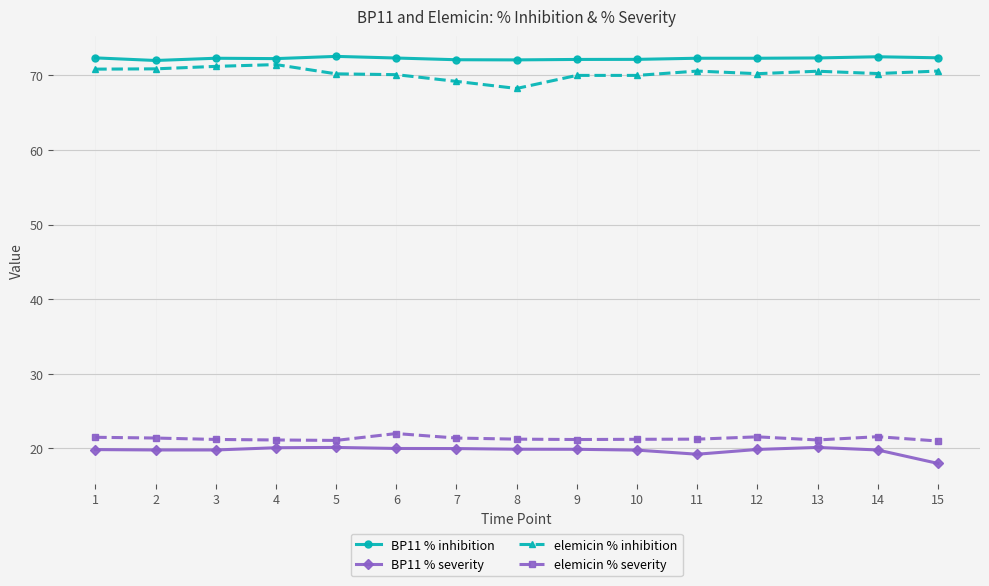

What is the difference between the highest and lowest values at 3?

52.5